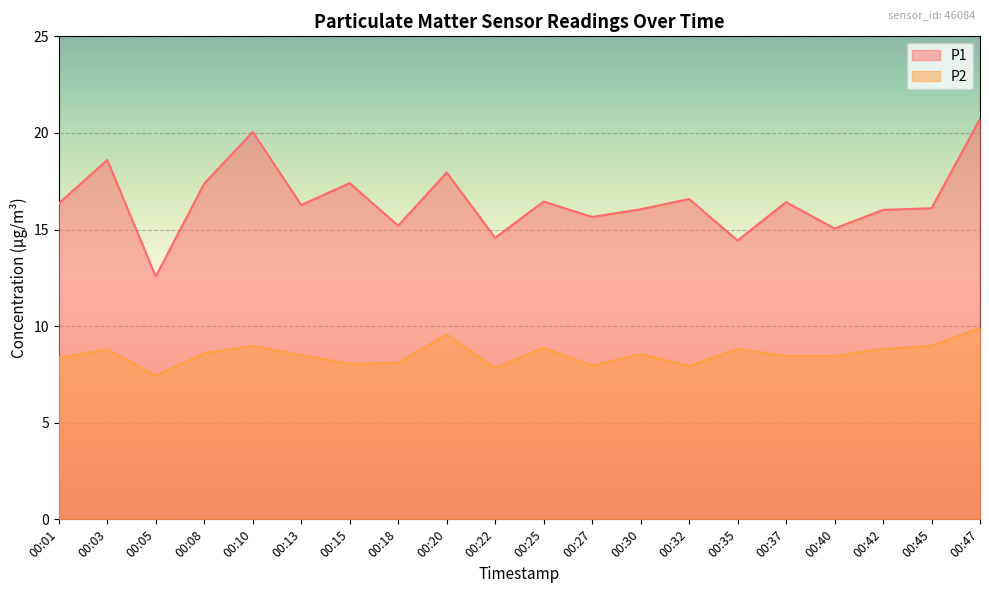

True or false: P1 has a value of 33.1 at 00:10.

False